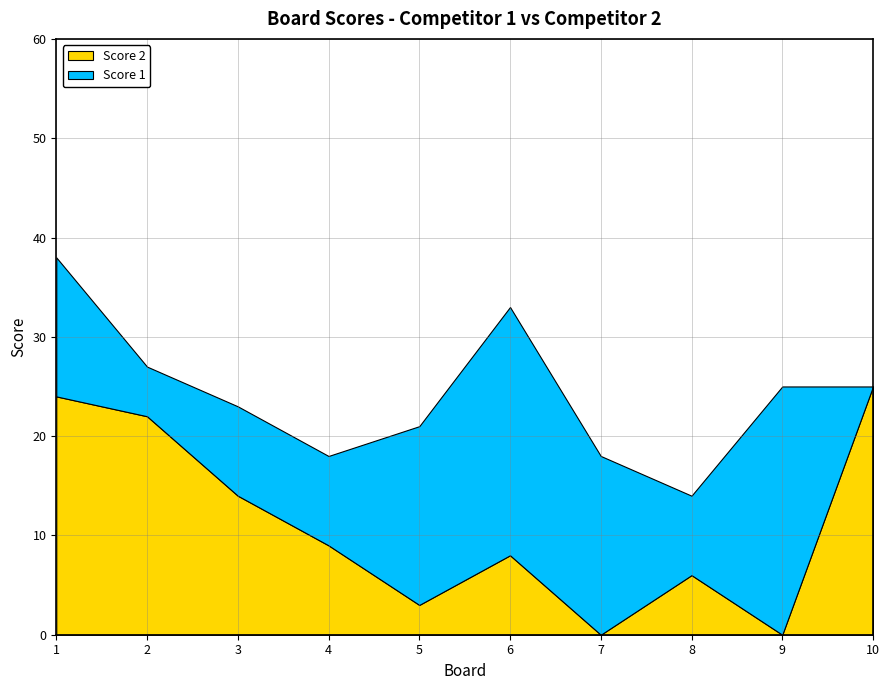

Reading left to right, extract all data points from this chart.

Score 1: 1=14	2=5	3=9	4=9	5=18	6=25	7=18	8=8	9=25	10=0
Score 2: 1=24	2=22	3=14	4=9	5=3	6=8	7=0	8=6	9=0	10=25